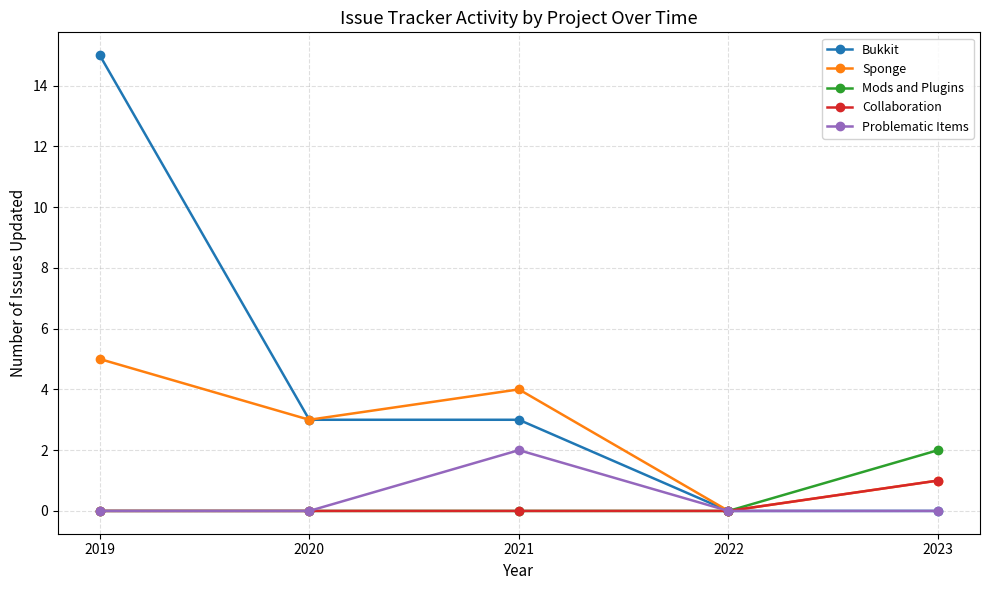

Count the number of data series in this chart.

5